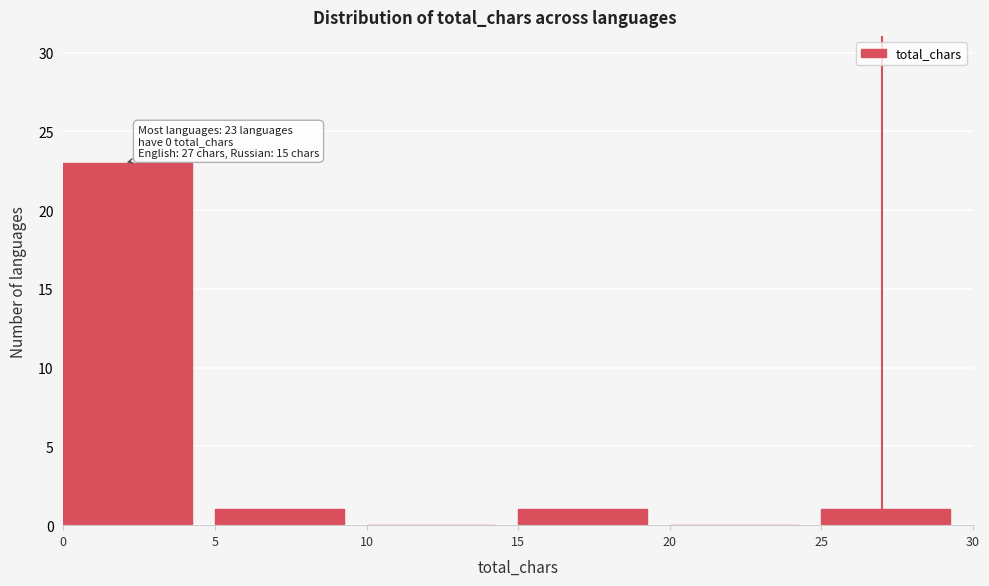

Over which range of the x-axis is the bar tallest?

0 to 5